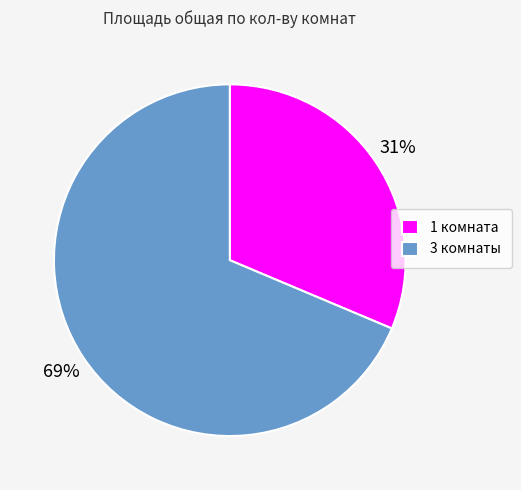

How many slices are in this pie chart?

2